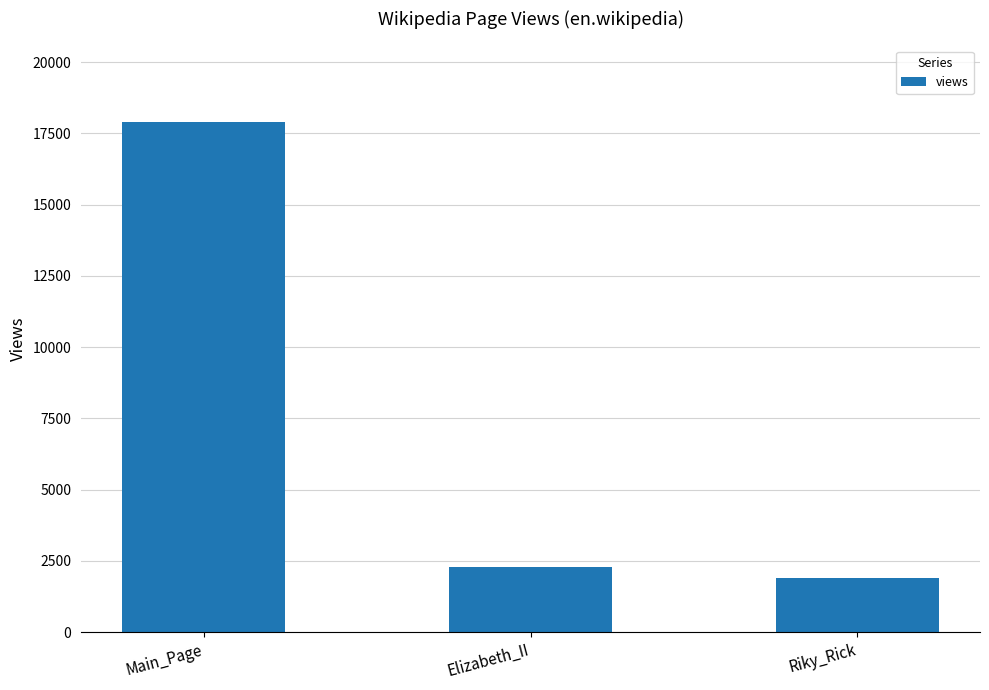

Between Main_Page and Riky_Rick, which is larger?

Main_Page